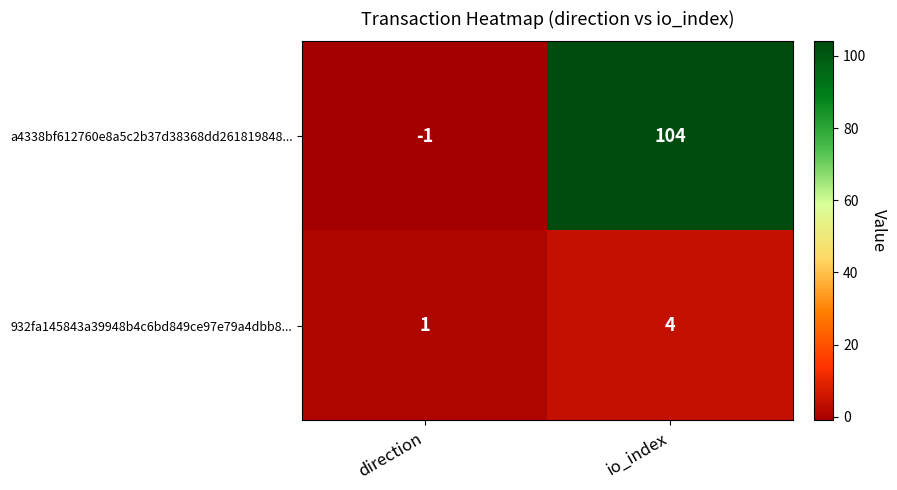

What is the difference between the 932fa145843a39948b4c6bd849ce97e79a4dbb8... values at io_index and direction?

3